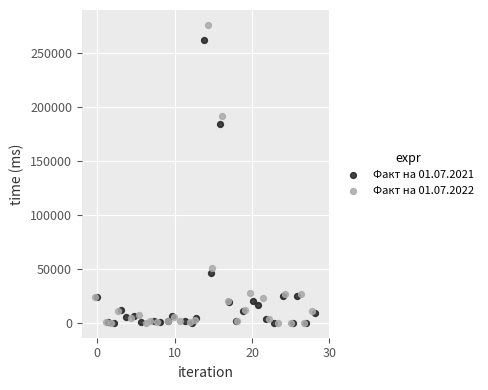

What are all the series names shown in the legend?

Факт на 01.07.2021, Факт на 01.07.2022